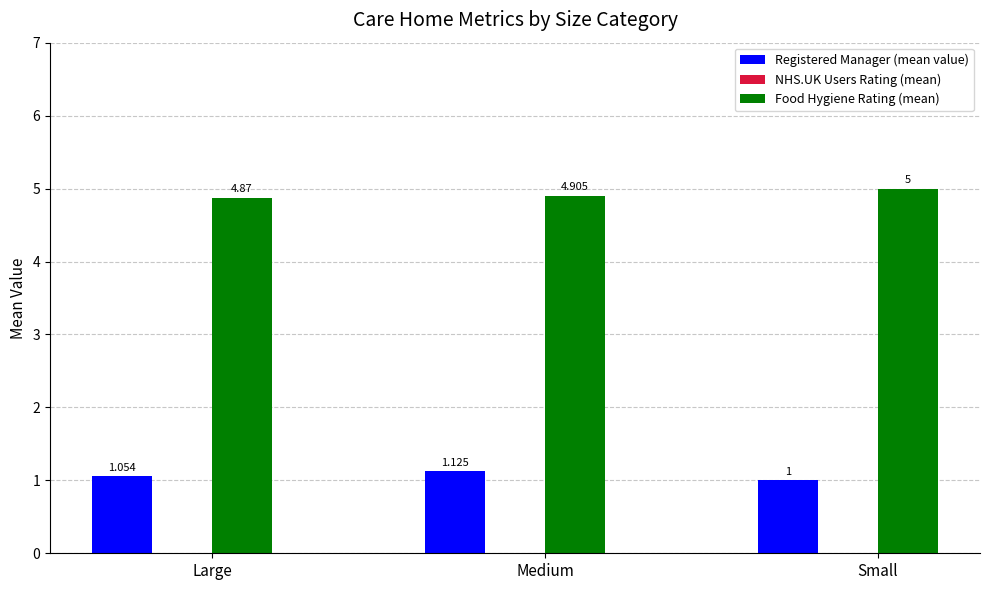

Which label corresponds to the smallest value in the chart?

Small